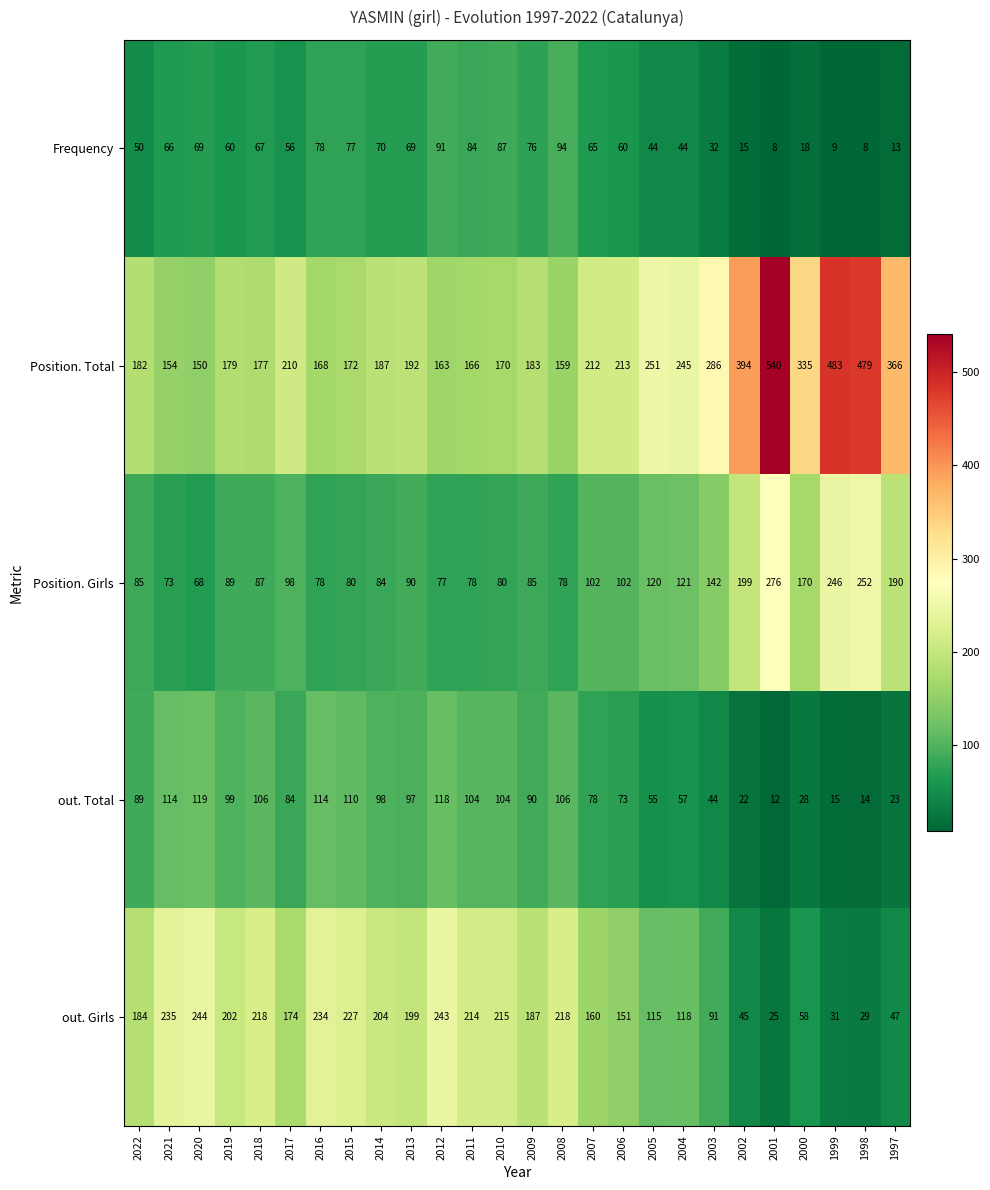

Is it true that out. Girls equals 342 at 2016?

False